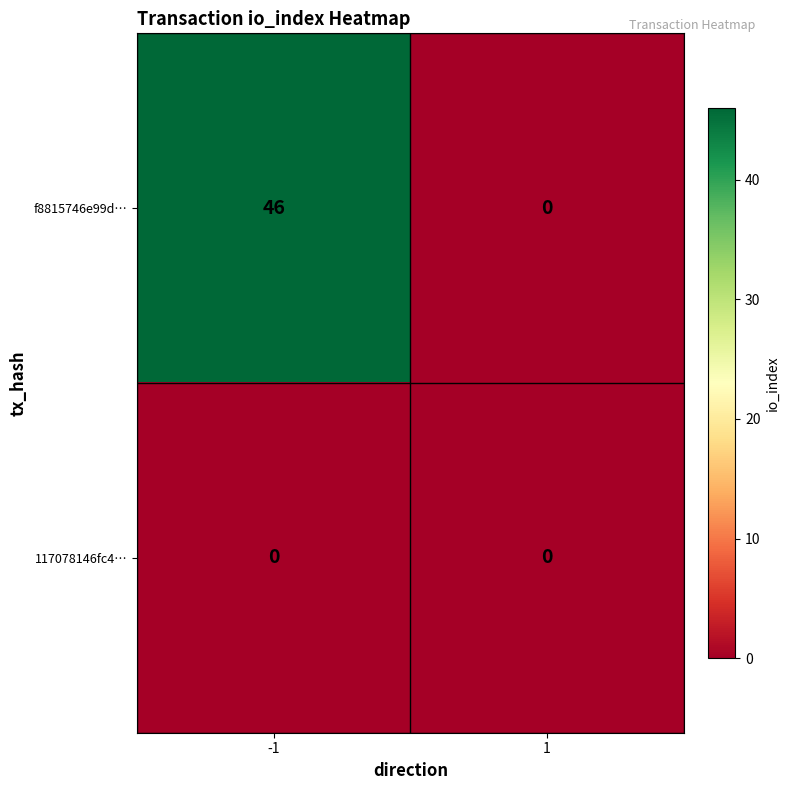

List the series in order of their peak value, lowest first.

117078146fc4…, f8815746e99d…